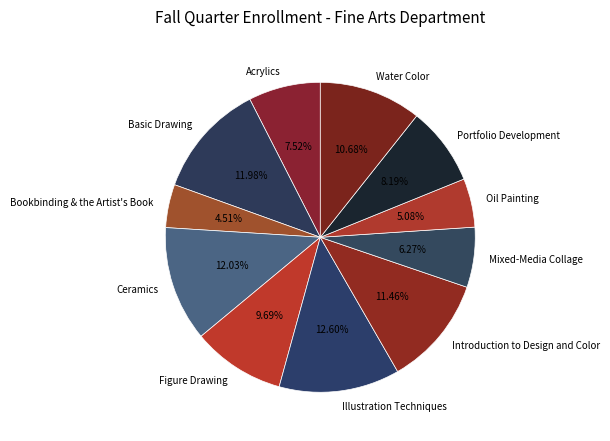

To the nearest percent, what is the difference between the Illustration Techniques and Bookbinding & the Artist's Book slice percentages?

8%